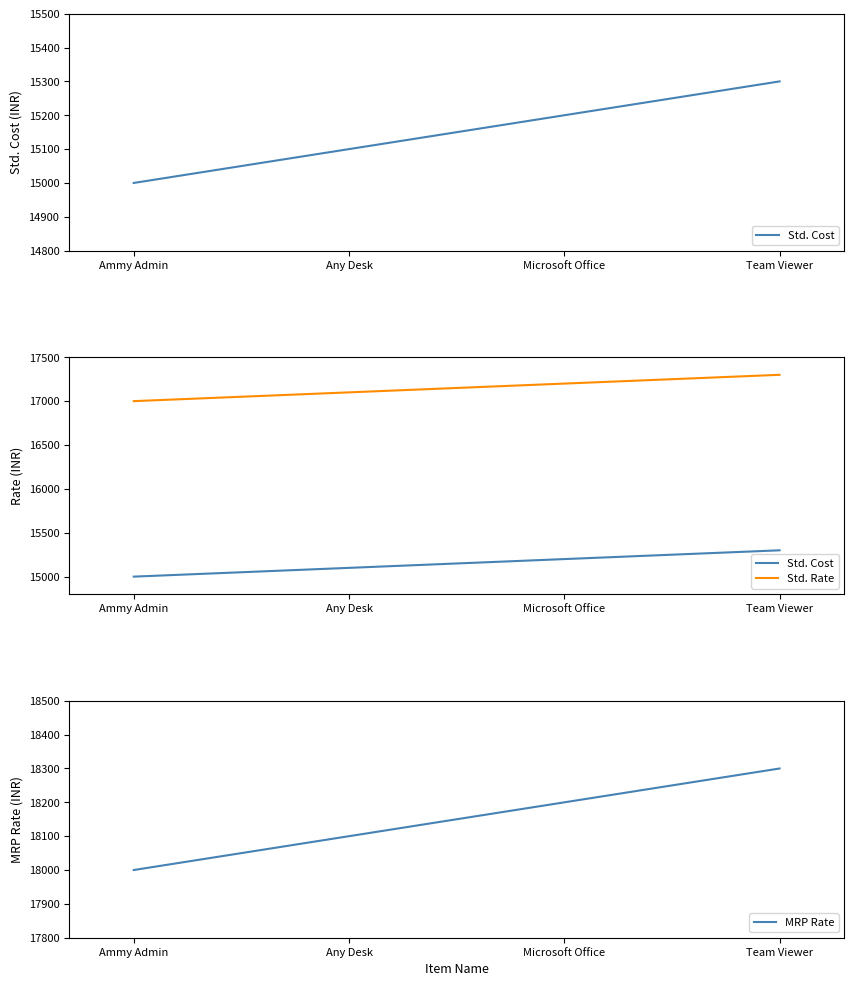

True or false: Std. Cost has more than 2 points higher than both neighbors.

False